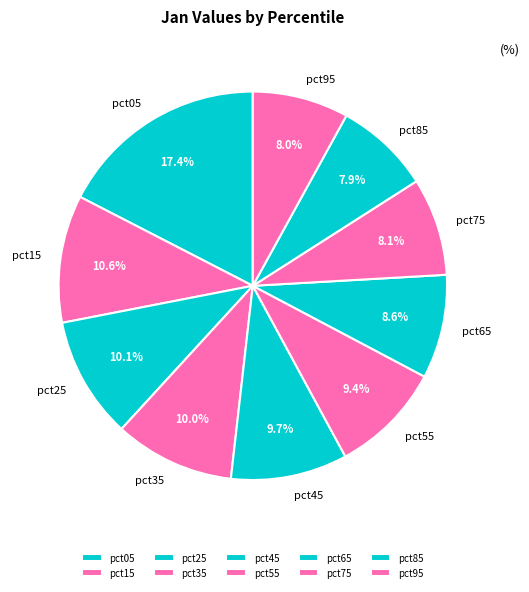

To the nearest percent, what is the average slice percentage?

10%